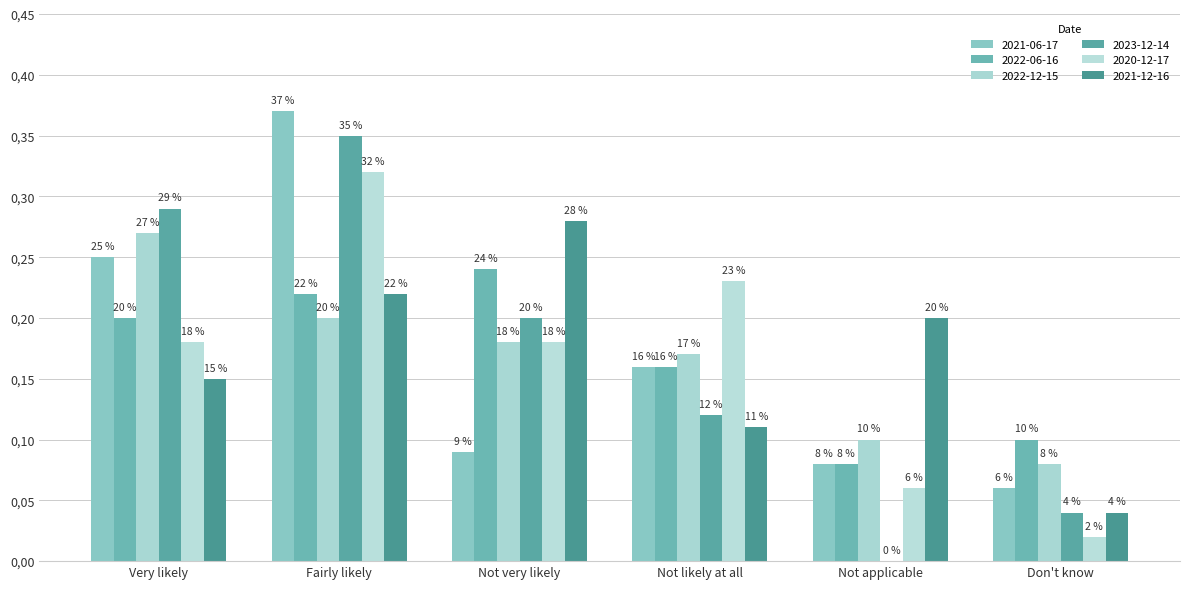

What is the difference between the second highest and second lowest values in the 2021-06-17 series?

0.2